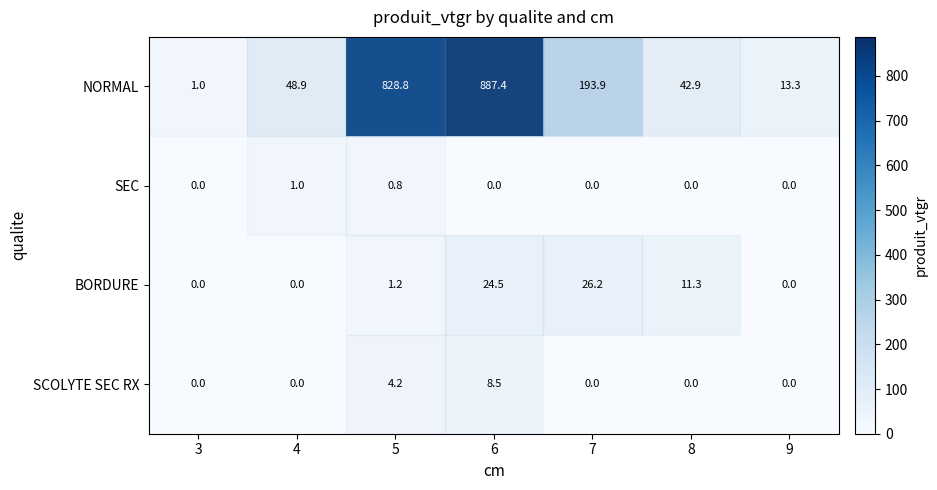

Where is row_2 nearest to the value 13?

8